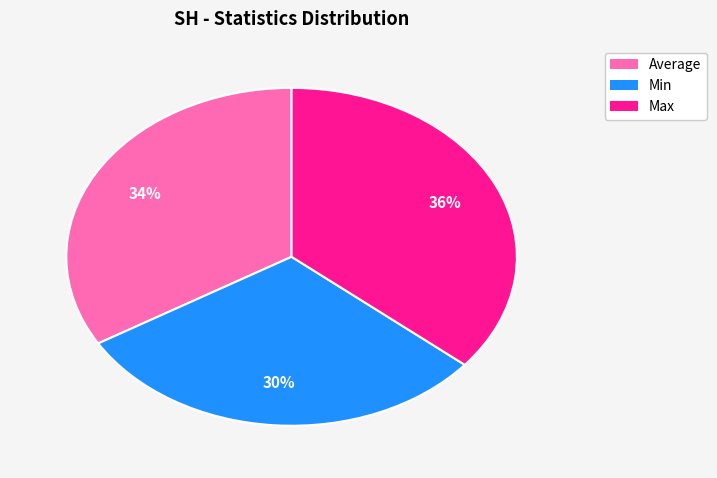

To the nearest percent, what is the difference between the largest and smallest slice percentages?

6%